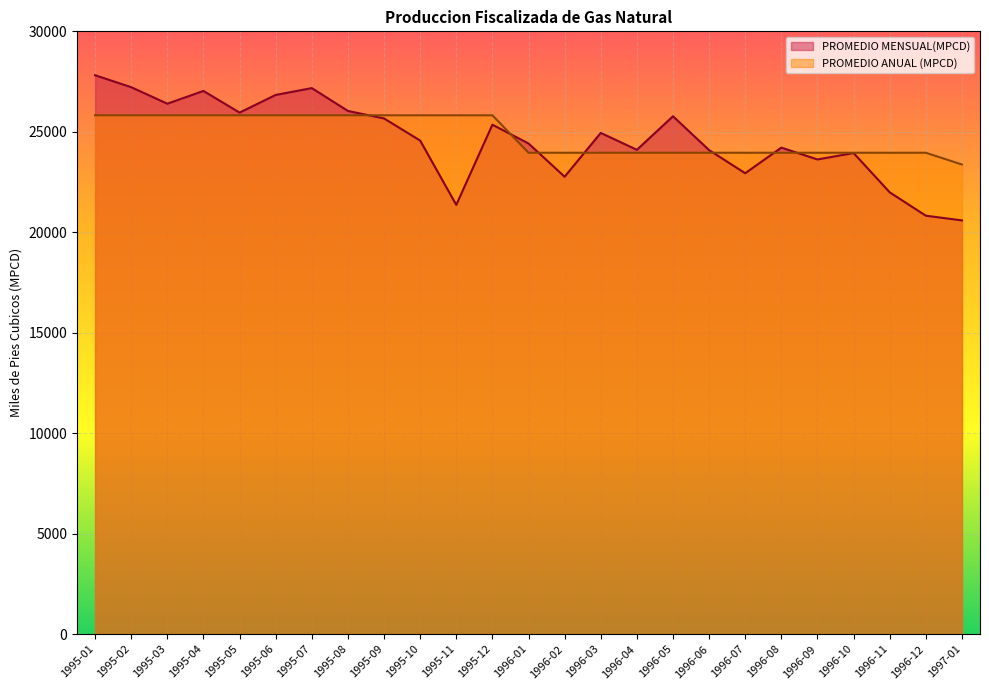

Which category has the lowest value in the PROMEDIO ANUAL (MPCD) series?

1997-01